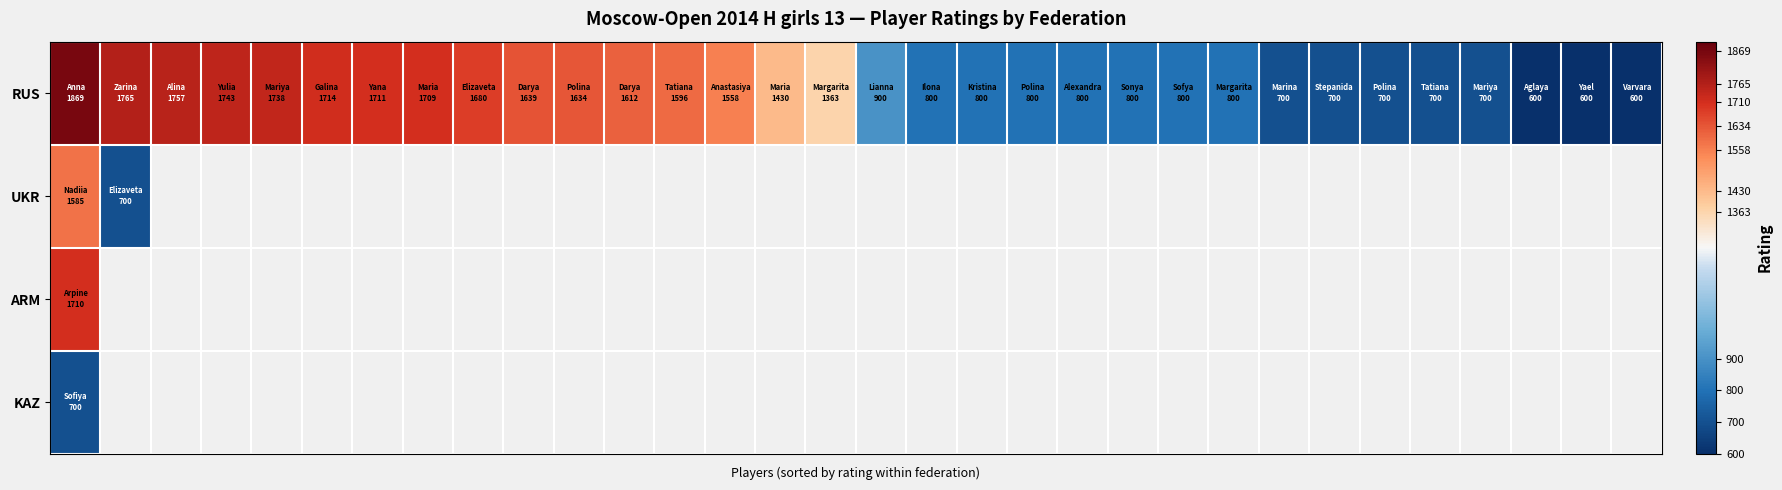

At which category does the chart reach its minimum across all series?

29